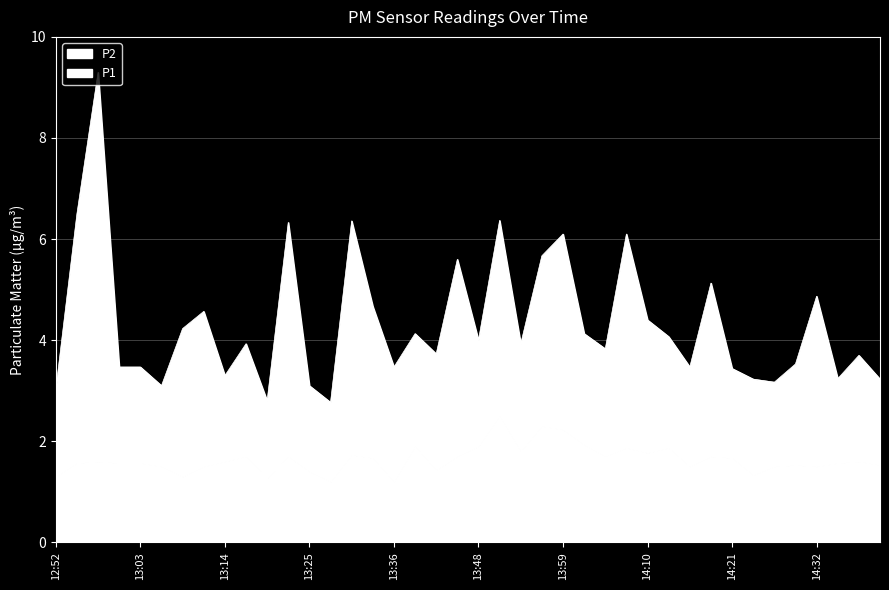

What is the sum of all P2 values?

65.7